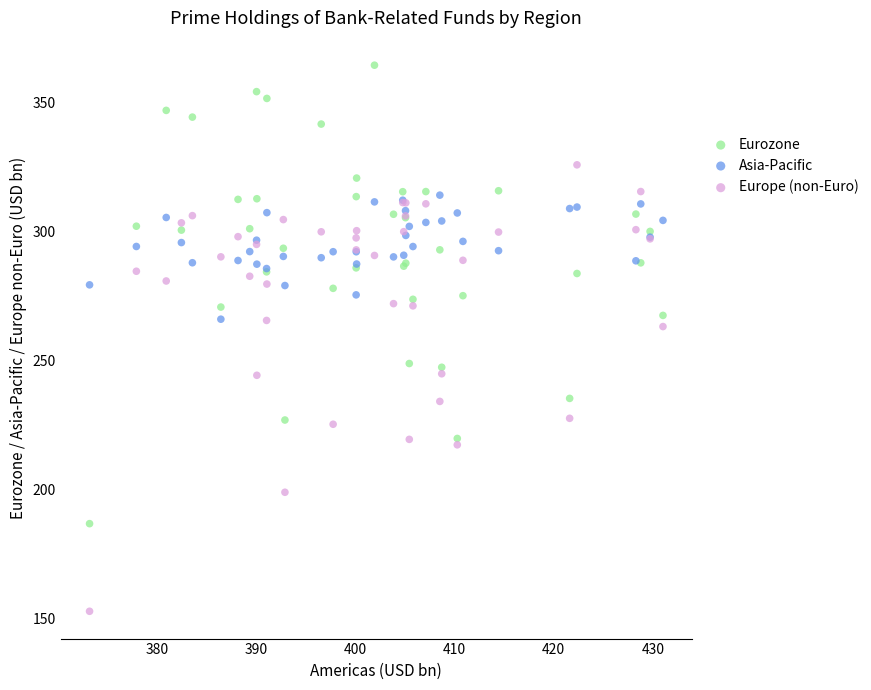

Across all series, what Y value is closest to 258?

263.1